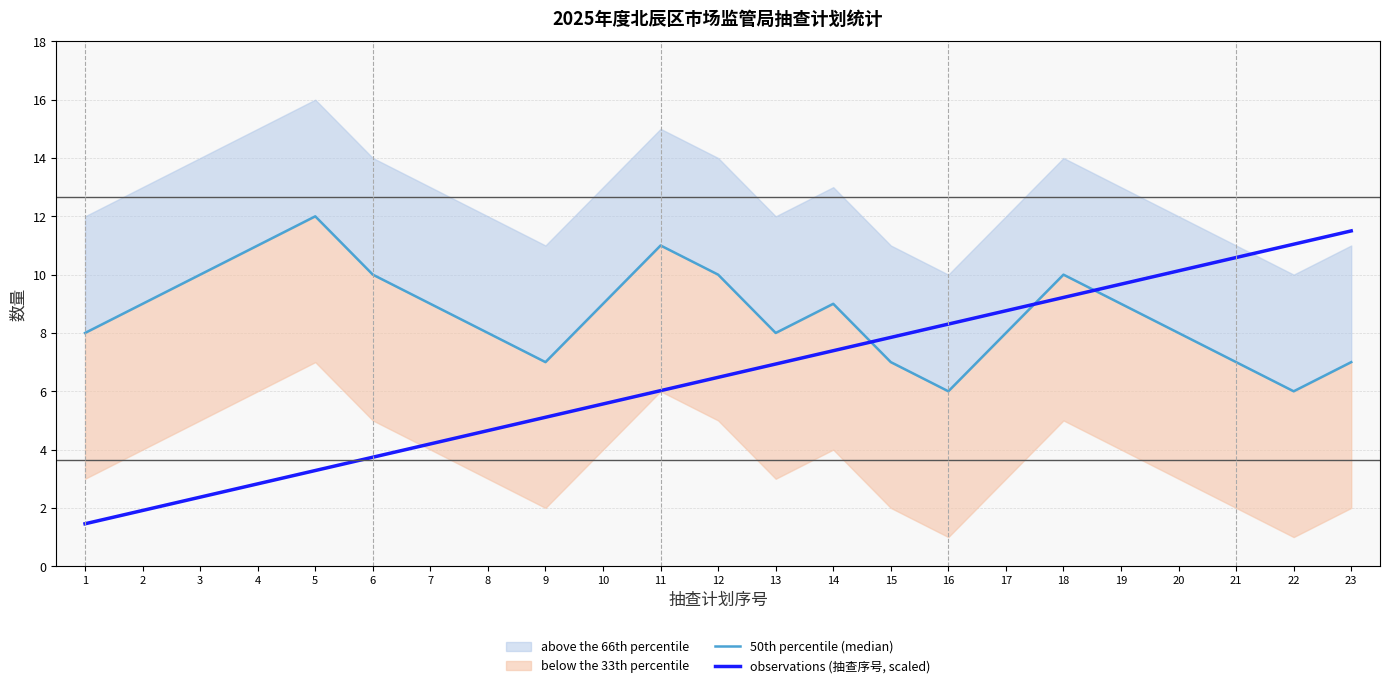

Reading left to right, transcribe all the data shown in this chart.

50th percentile (median): 1=8.0	2=9.0	3=10.0	4=11.0	5=12.0	6=10.0	7=9.0	8=8.0	9=7.0	10=9.0	11=11.0	12=10.0	13=8.0	14=9.0	15=7.0	16=6.0	17=8.0	18=10.0	19=9.0	20=8.0	21=7.0	22=6.0	23=7.0
observations (抽查序号, scaled): 1=1.5	2=1.9	3=2.4	4=2.8	5=3.3	6=3.7	7=4.2	8=4.7	9=5.1	10=5.6	11=6.0	12=6.5	13=6.9	14=7.4	15=7.8	16=8.3	17=8.8	18=9.2	19=9.7	20=10.1	21=10.6	22=11.0	23=11.5